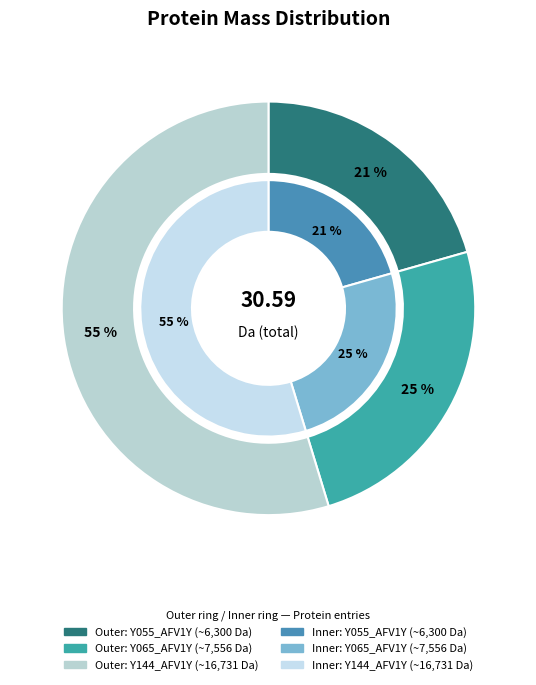

Count the number of slices in the pie.

3